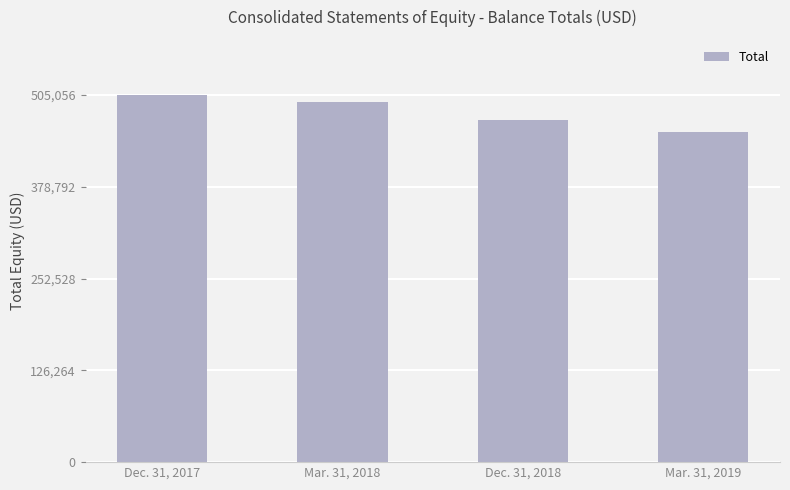

Reading left to right, list all the values displayed in this chart.

505056	495051	470187	454570